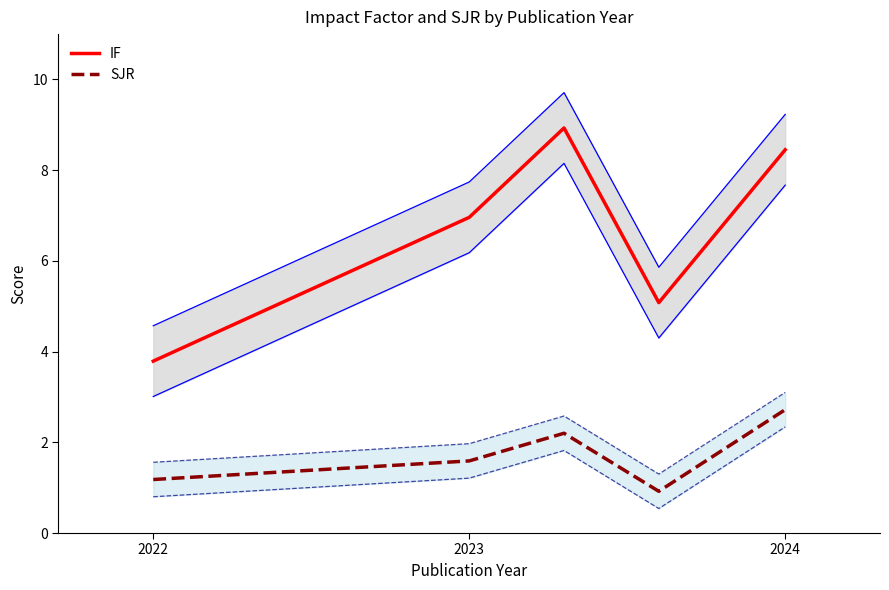

True or false: IF has a value of 2.4 at 2022.

False